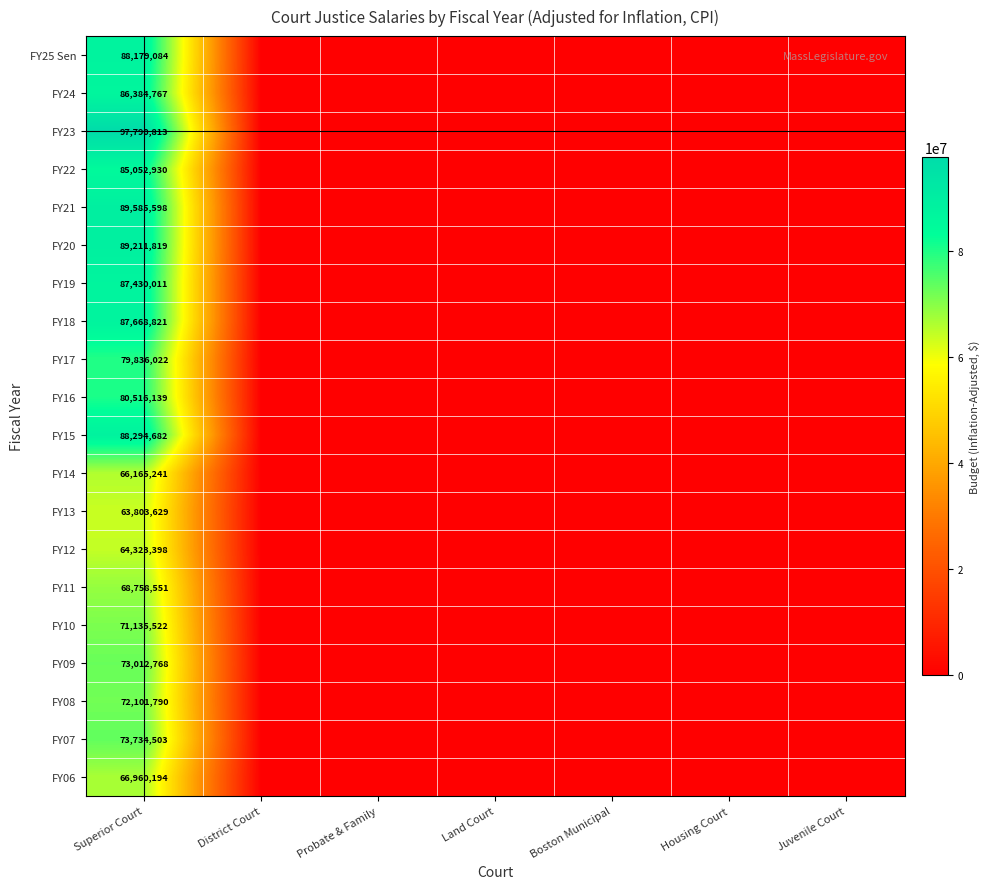

The FY22 series shows 132328581 at Superior Court. True or false?

False